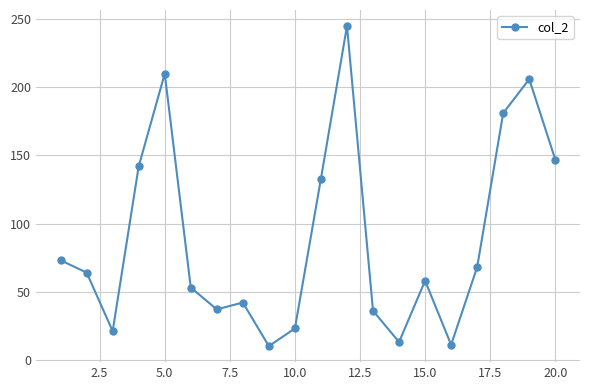

What is the smallest value displayed?

10